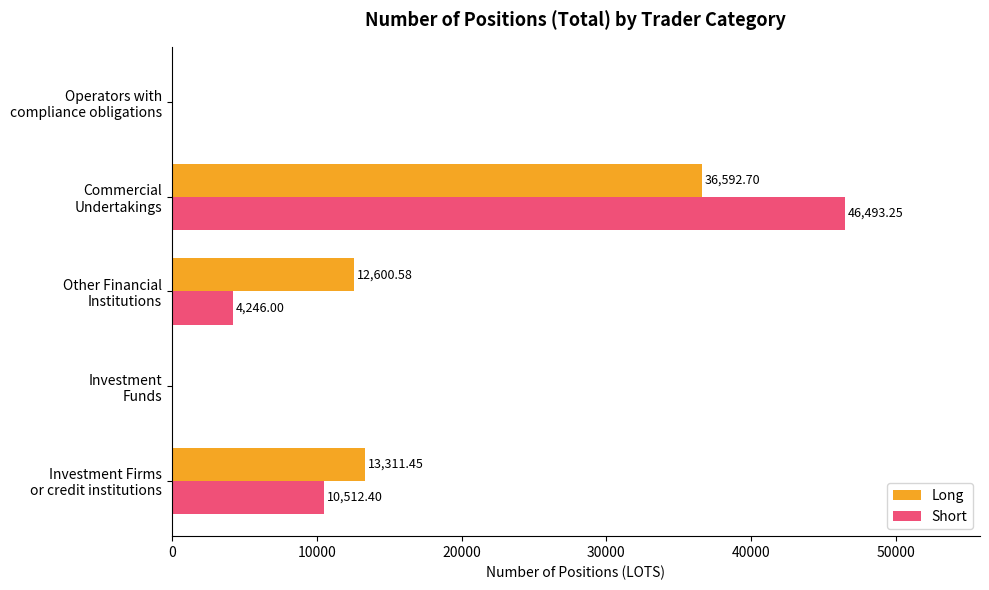

What is the sum of all Long values?

62504.7